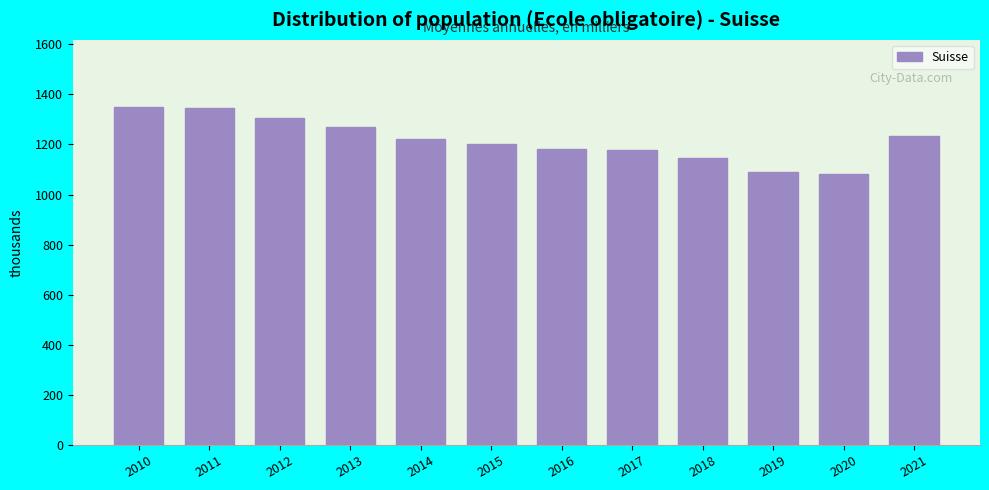

True or false: the data shows 1081.2 at 2020.

True